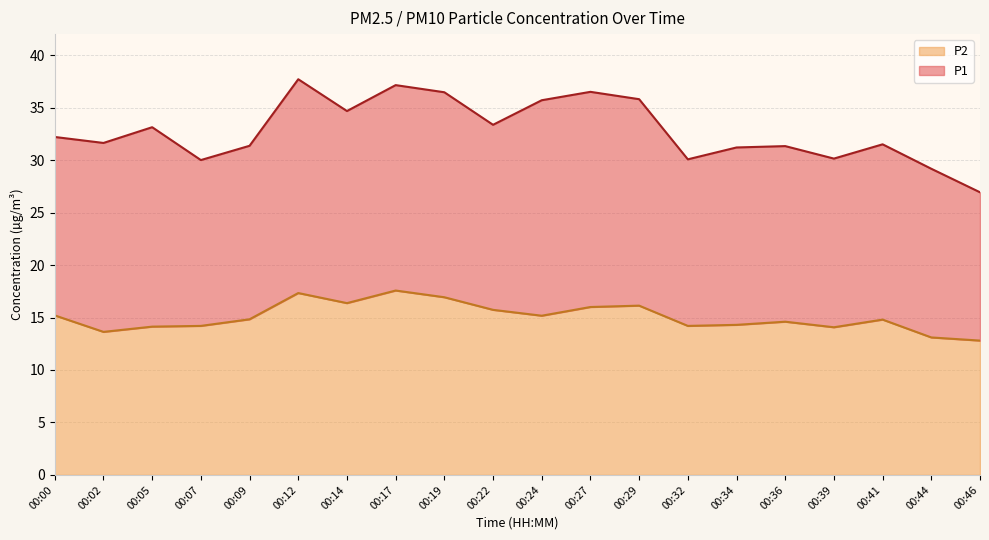

How many values are below 14?

3